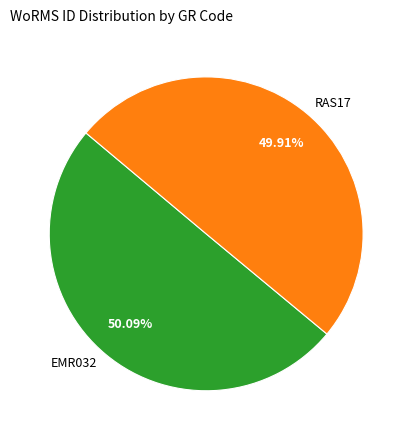

What is the ratio of the value at EMR032 to the value at RAS17?

1.0